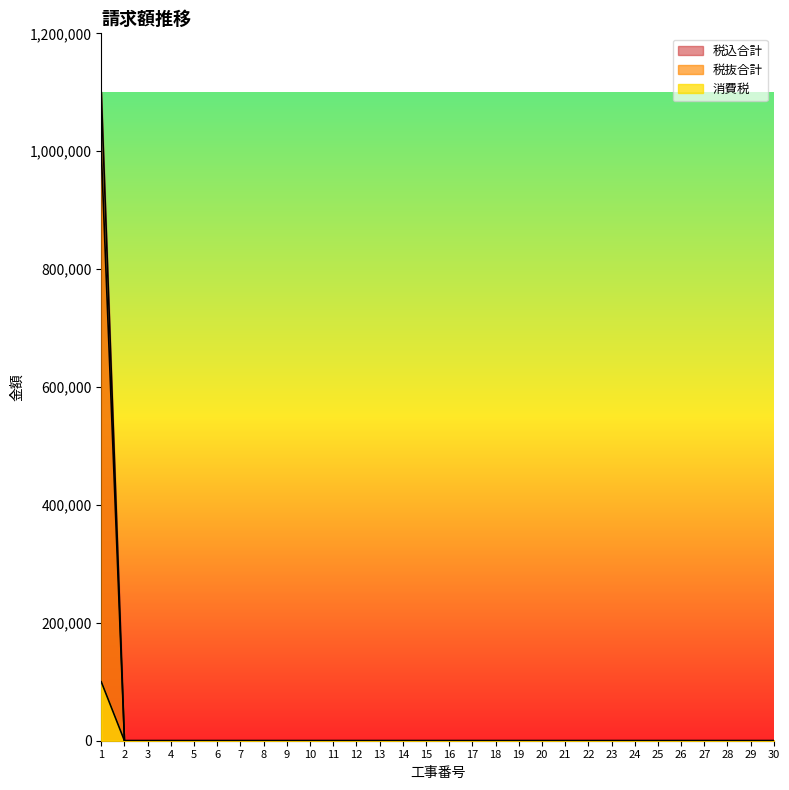

Between 22 and 10, which is larger?

22